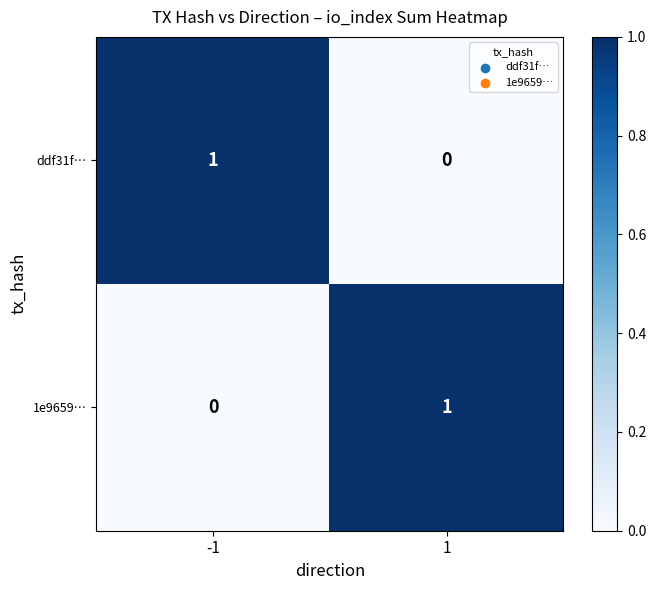

At 1, list the series in order from largest to smallest.

1e9659…, ddf31f…